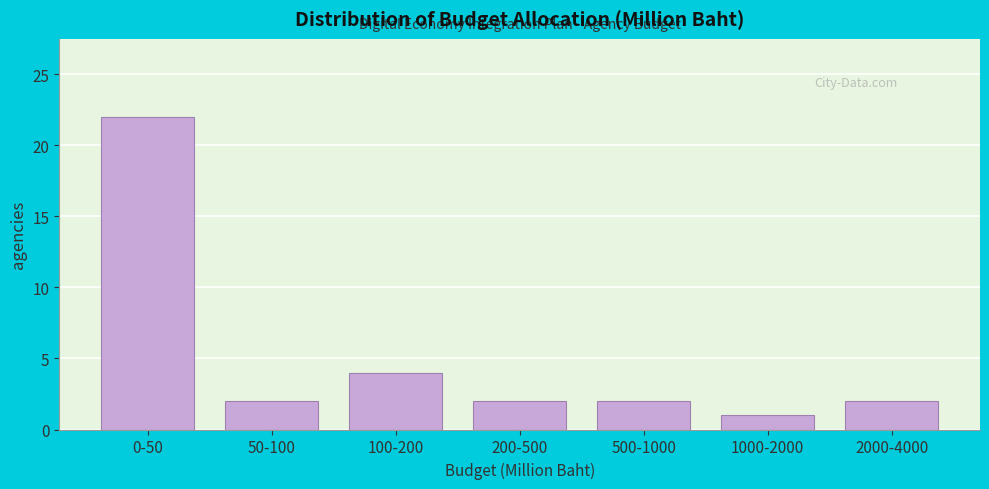

Reading left to right, transcribe all the data shown in this chart.

22	2	4	2	2	1	2